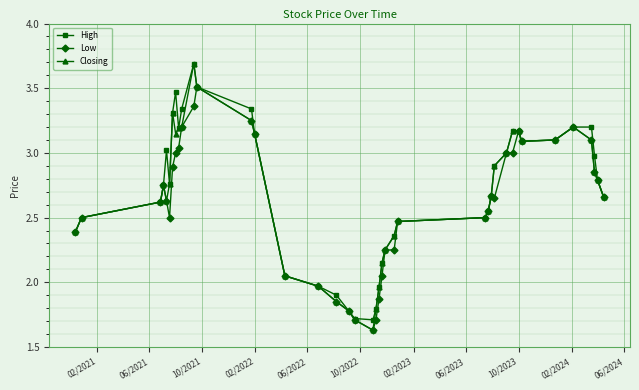

What is the lowest value of the High series?

1.7